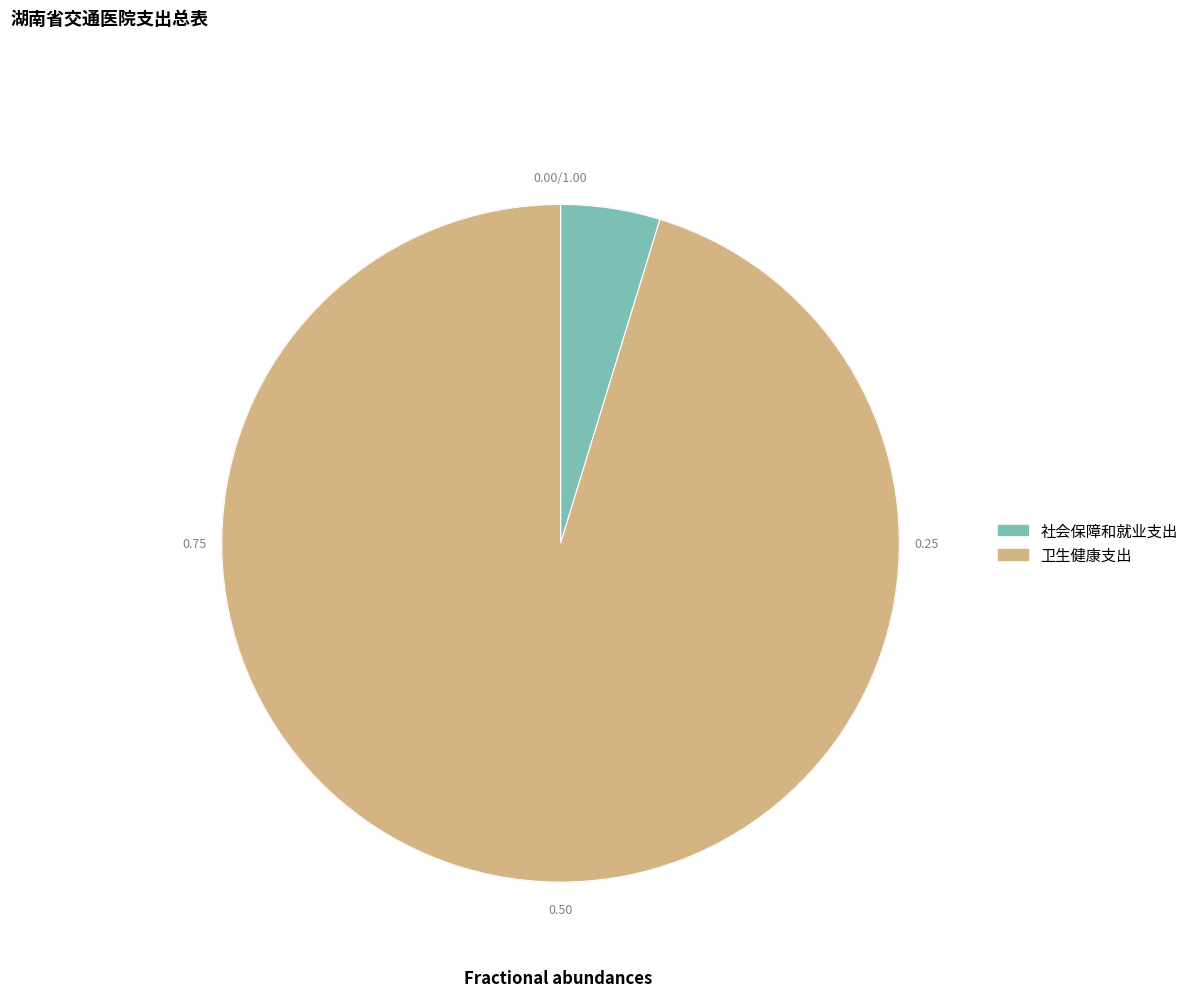

Between 社会保障和就业支出 and 卫生健康支出, which is larger?

卫生健康支出